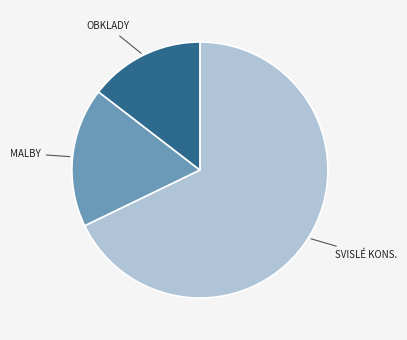

Which has a higher value, MALBY or OBKLADY?

MALBY